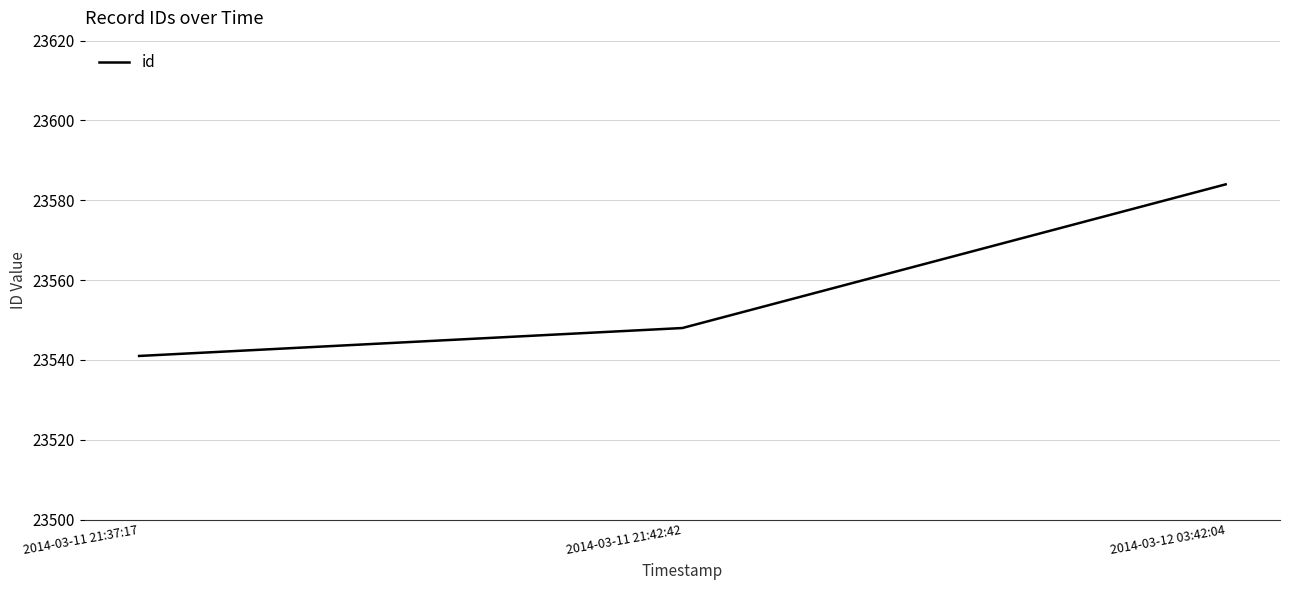

What is the average value?

23558